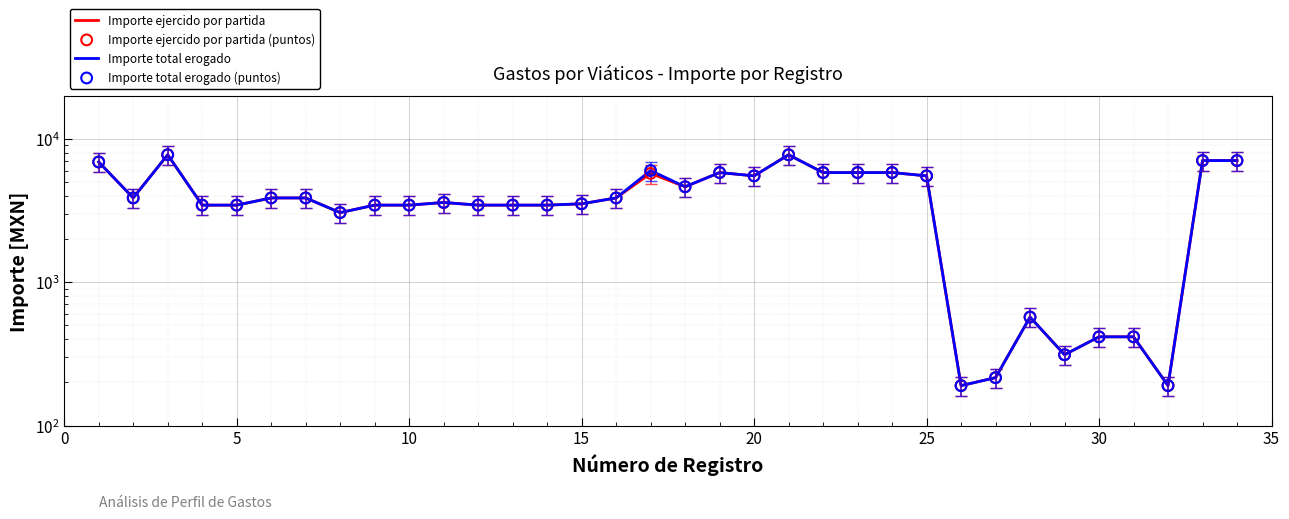

What are all the series names shown in the legend?

Importe ejercido por partida, Importe total erogado, Importe ejercido por partida (puntos), Importe total erogado (puntos)